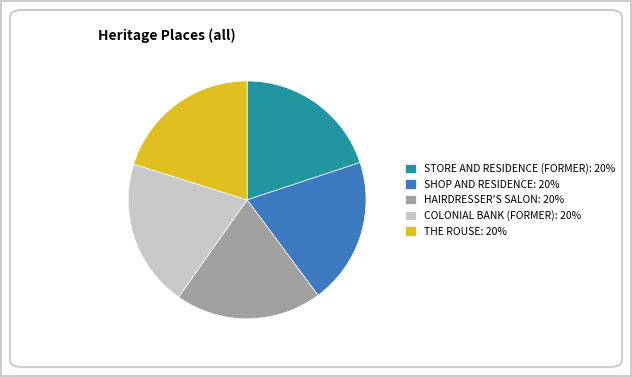

The SHOP AND RESIDENCE slice represents 20% of the pie. True or false?

True